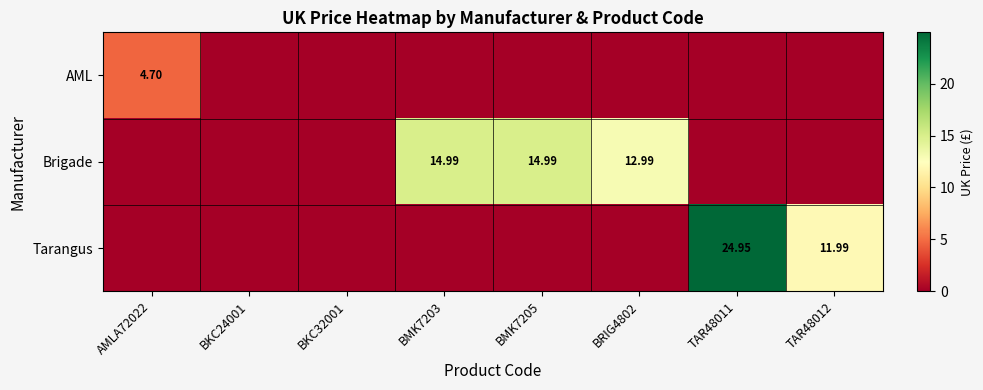

What is the total value across all series at AMLA72022?

4.7